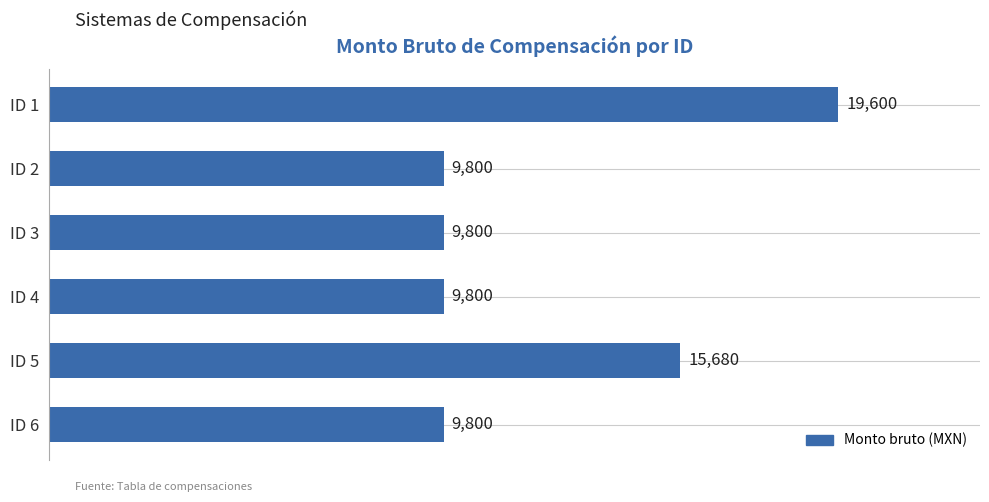

How many values are between 9800 and 15680?

5